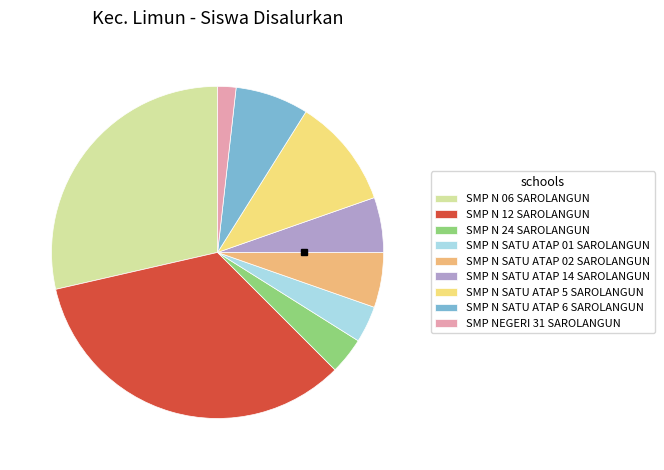

Do SMP N SATU ATAP 6 SAROLANGUN and SMP N 12 SAROLANGUN together represent more than half of the pie?

No